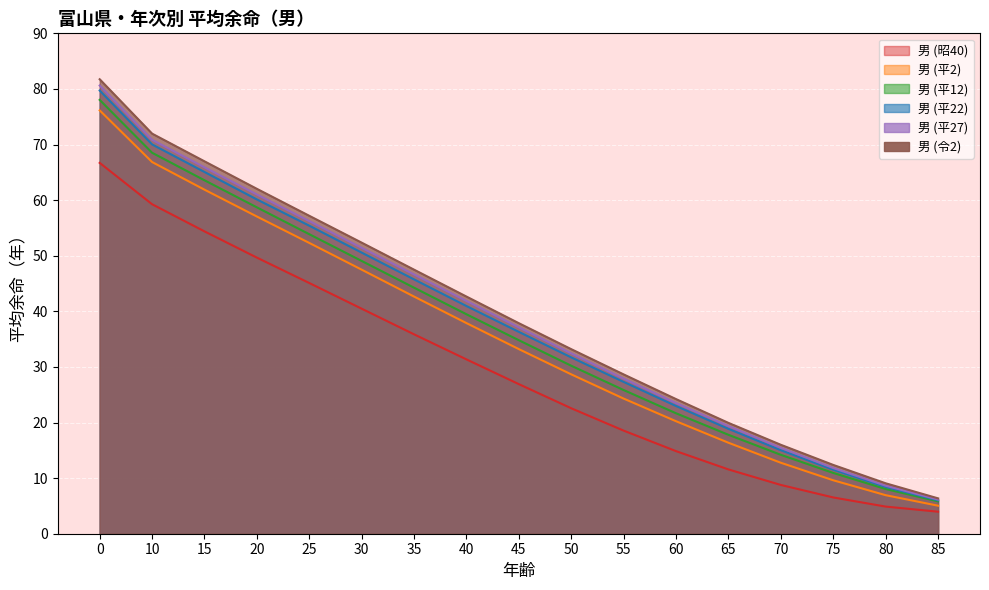

The value of 男 (平22) at 50 is 31.7. True or false?

True